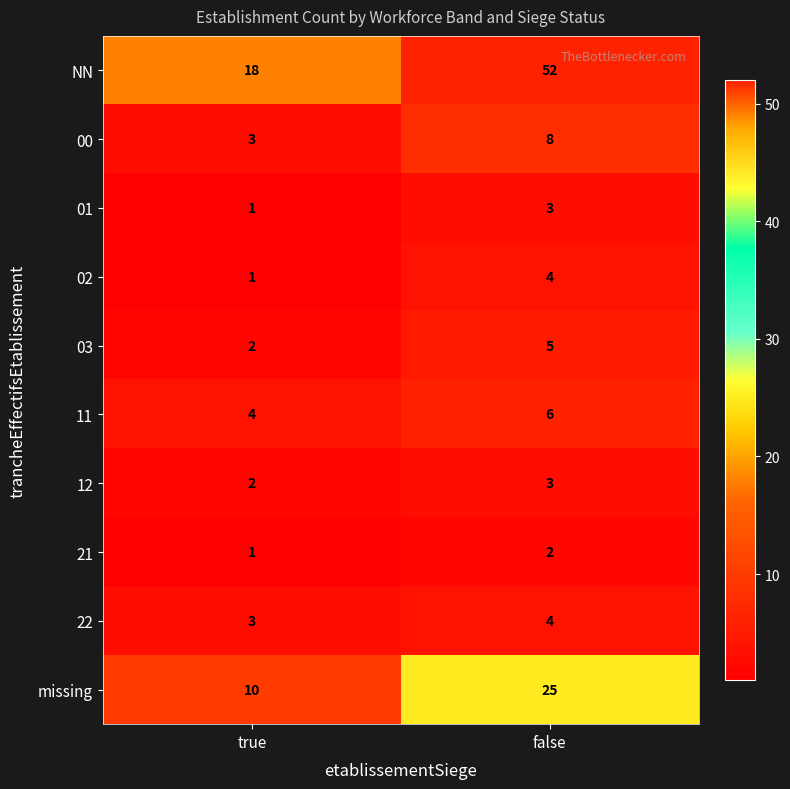

Reading left to right, list all the values displayed in this chart.

NN: true=18	false=52
00: true=3	false=8
01: true=1	false=3
02: true=1	false=4
03: true=2	false=5
11: true=4	false=6
12: true=2	false=3
21: true=1	false=2
22: true=3	false=4
missing: true=10	false=25